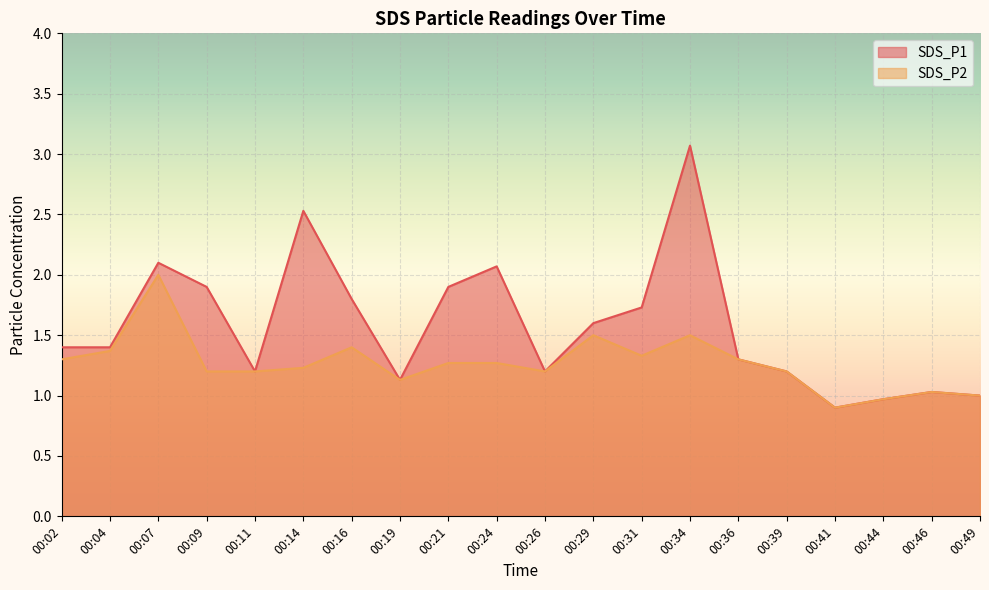

At which label does SDS_P1 reach its minimum?

00:41